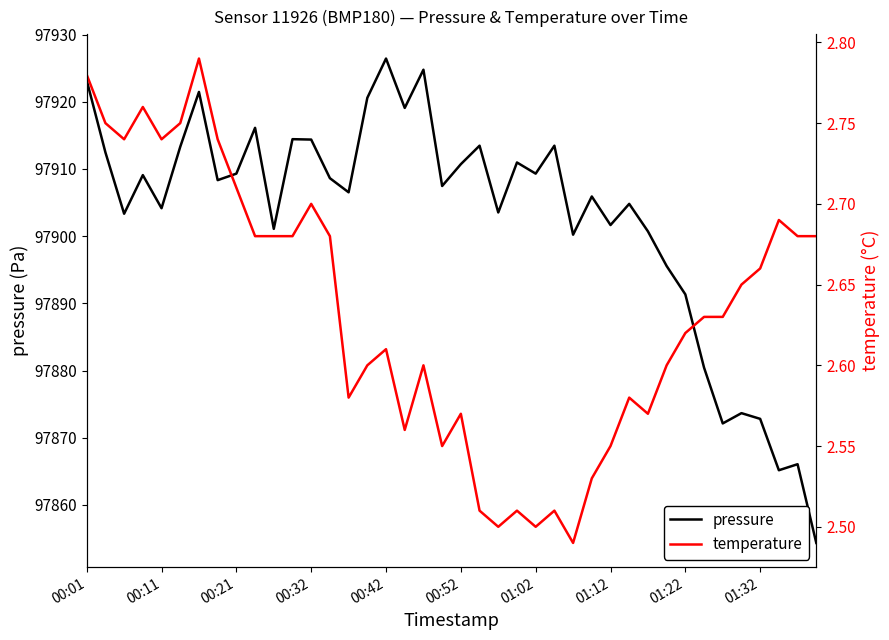

At which label is pressure closest to 97890?

01:22